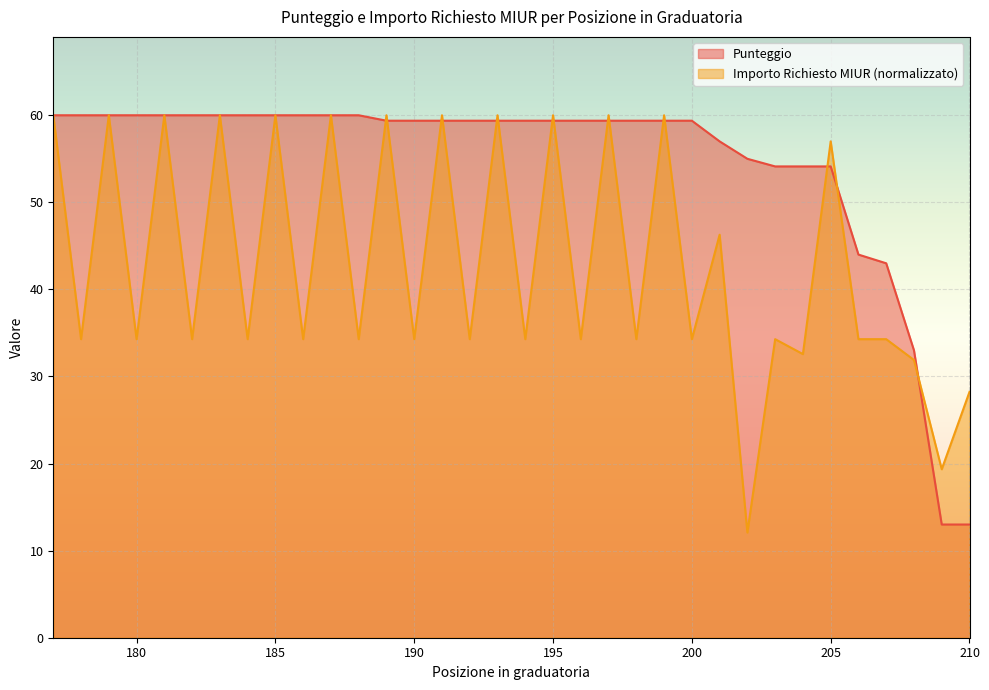

What is the value of the Importo Richiesto MIUR point at the 31st from the left?

34.3